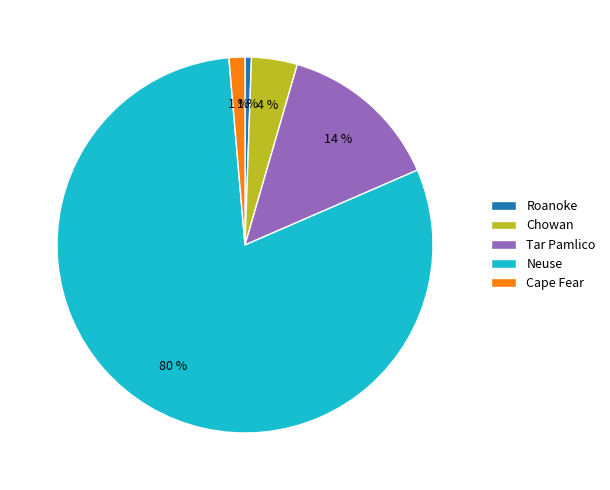

What percentage is the Roanoke slice, to the nearest percent?

1%